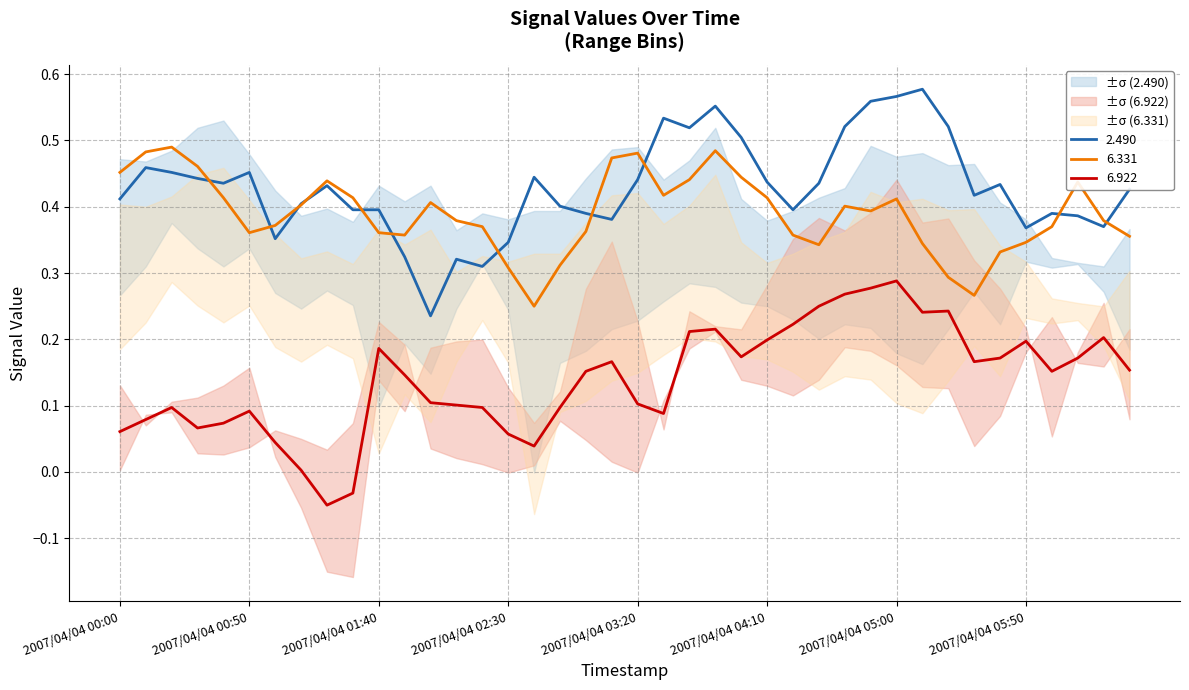

How many lines are shown in the chart?

3